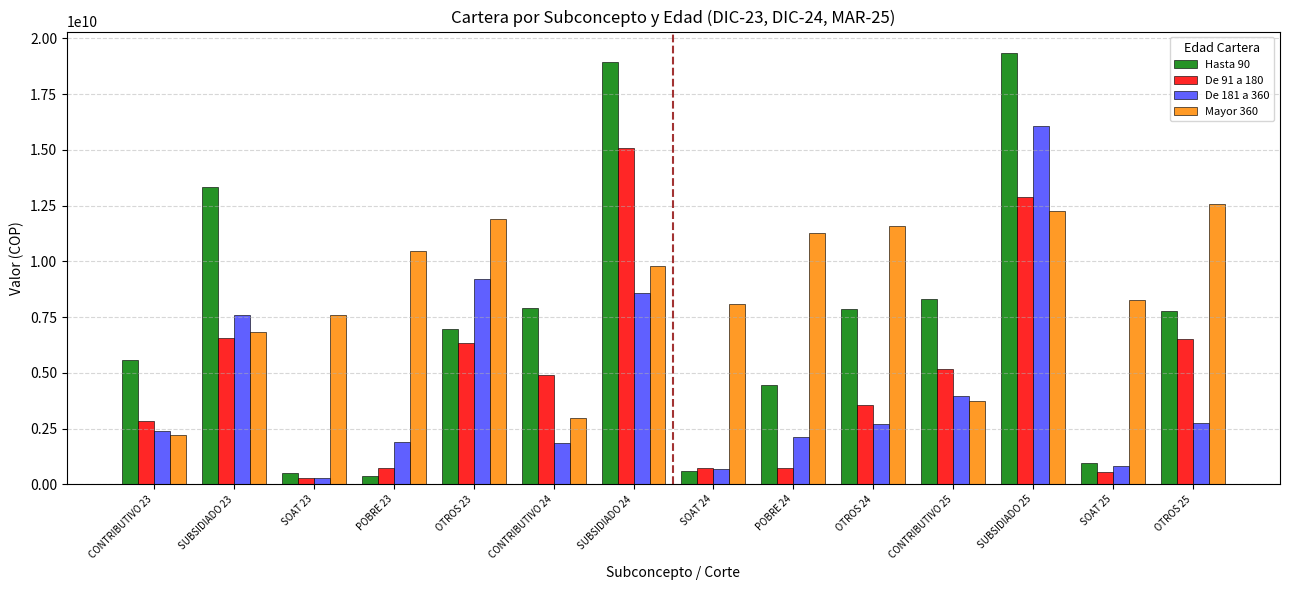

At OTROS 24, list the series in order from smallest to largest.

De 181 a 360, De 91 a 180, Hasta 90, Mayor 360